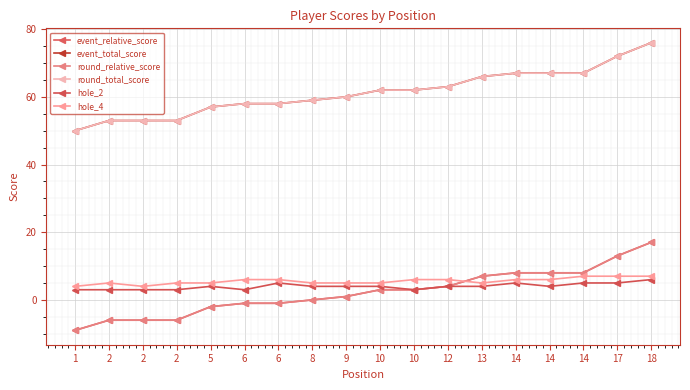

Does the chart have visible grid lines?

Yes